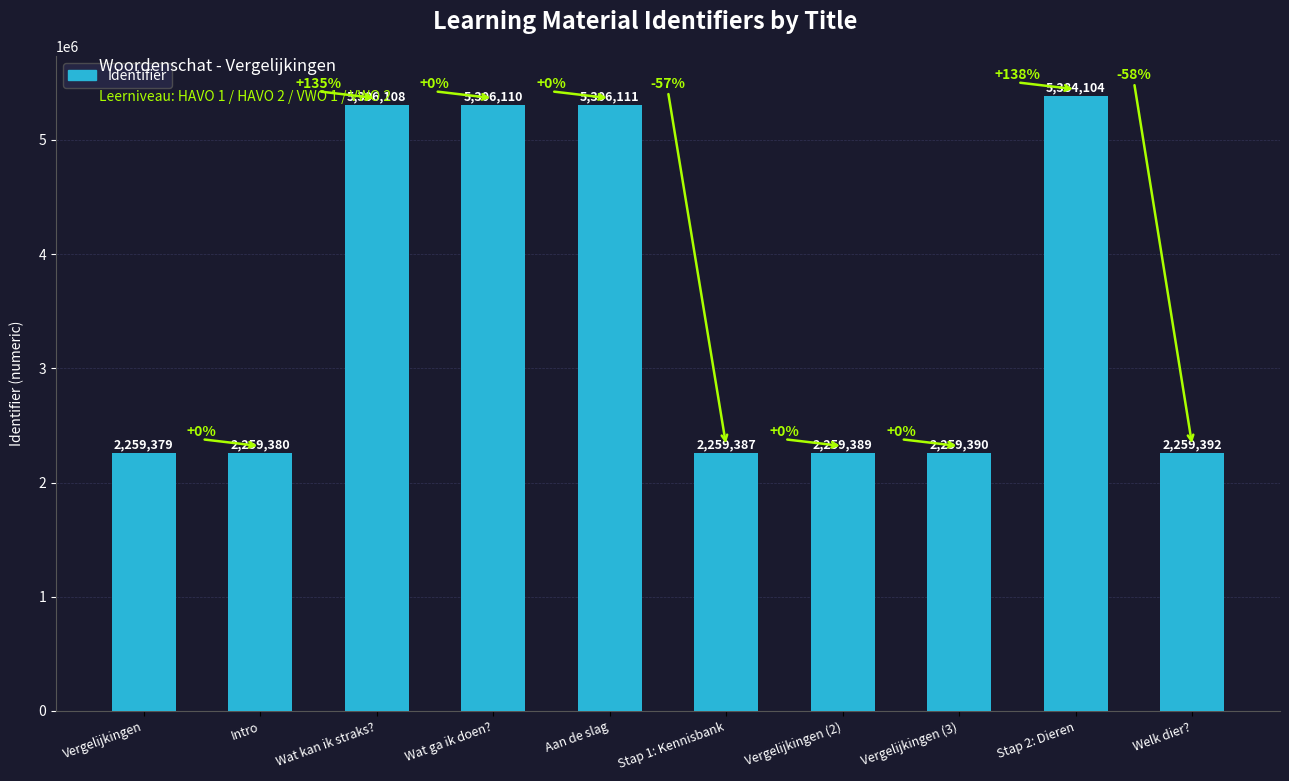

What is the sum of the values at Vergelijkingen (2) and Stap 1: Kennisbank?

4518776